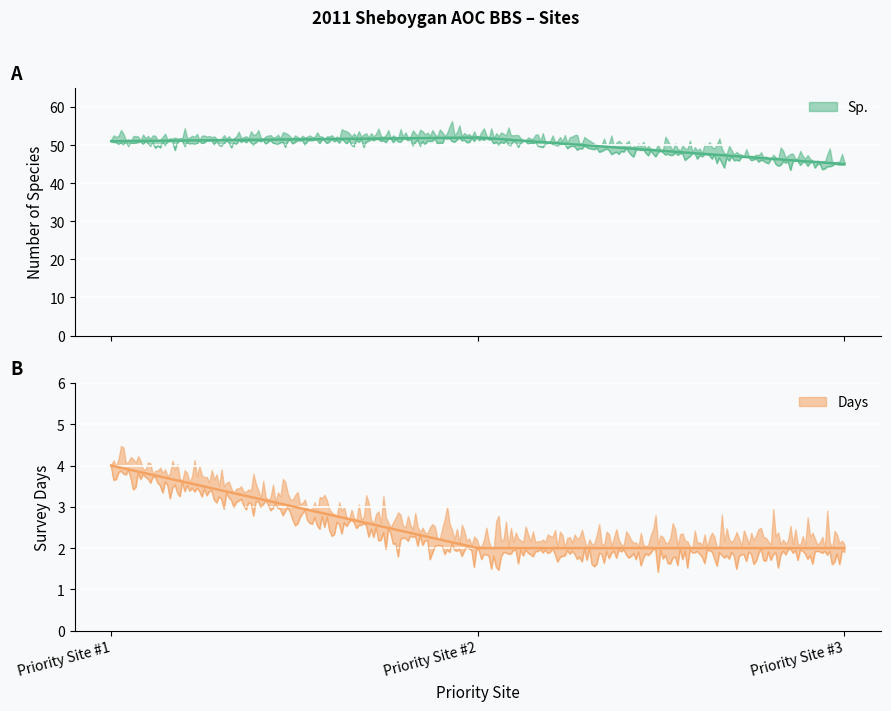

True or false: Days has a value of 4 at Priority Site #1.

True